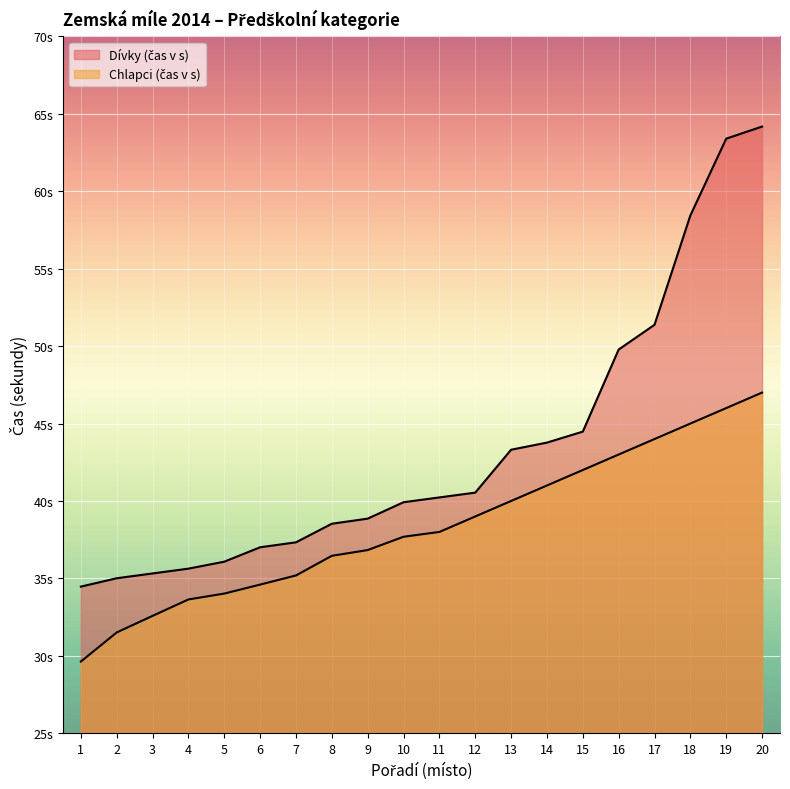

Where does the Chlapci (čas v s) series first go above 38?

12